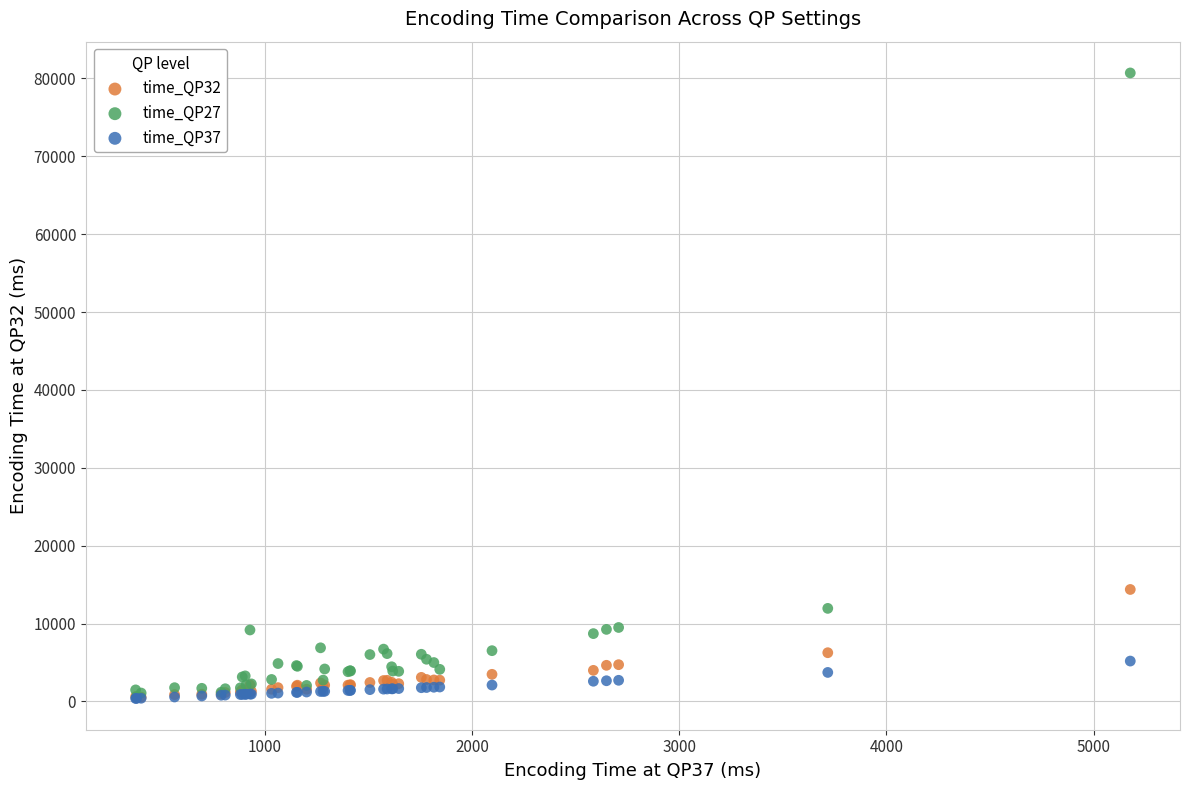

Which series reaches the maximum Y coordinate?

time_QP27